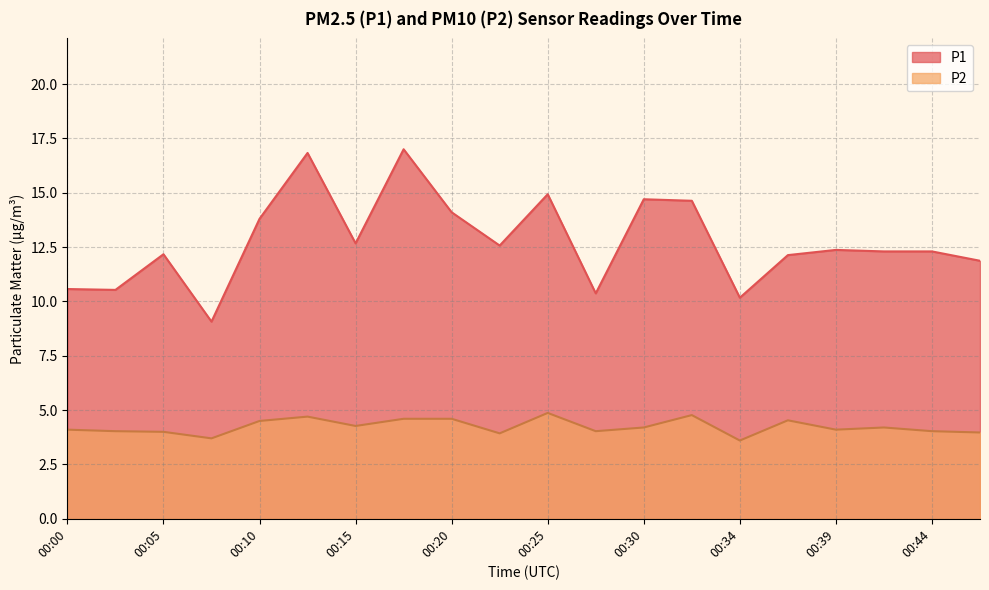

What is the greatest value displayed?

17.0